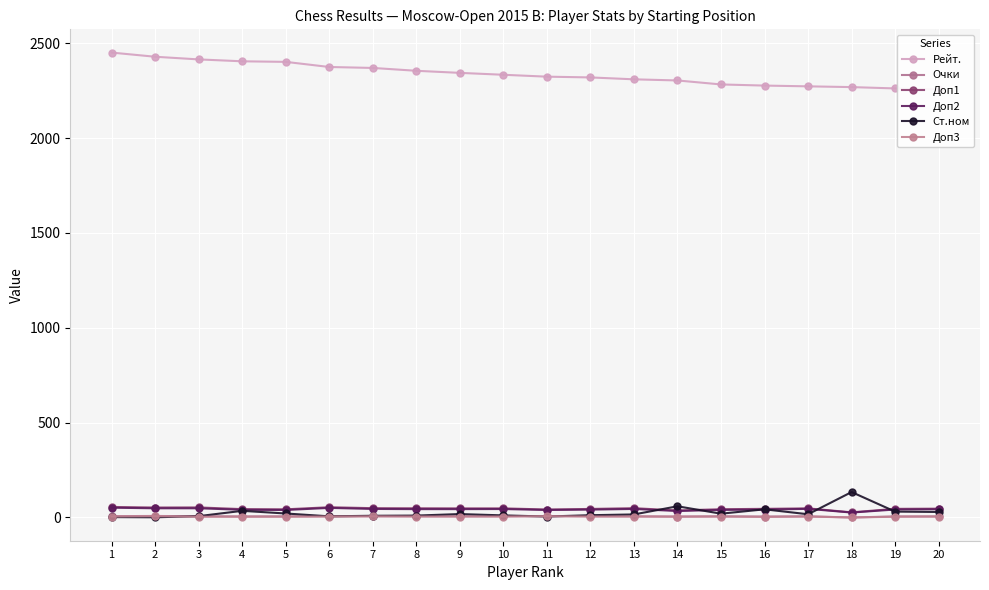

True or false: Доп3 and Ст.ном intersect in this chart.

True